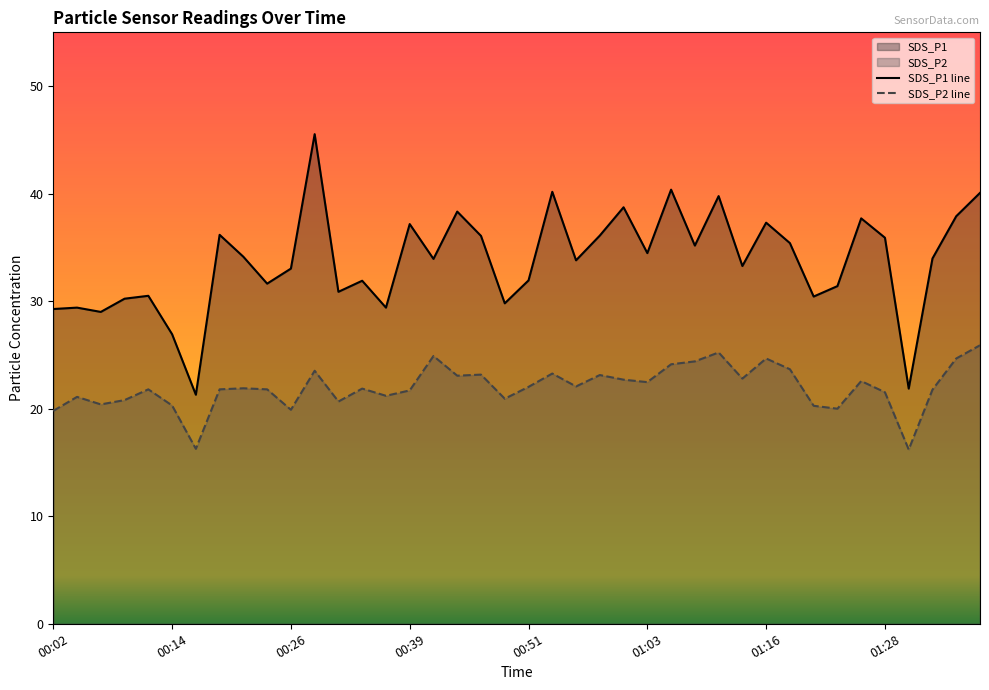

What is the difference between the maximum and minimum values in the SDS_P2 series?

9.7